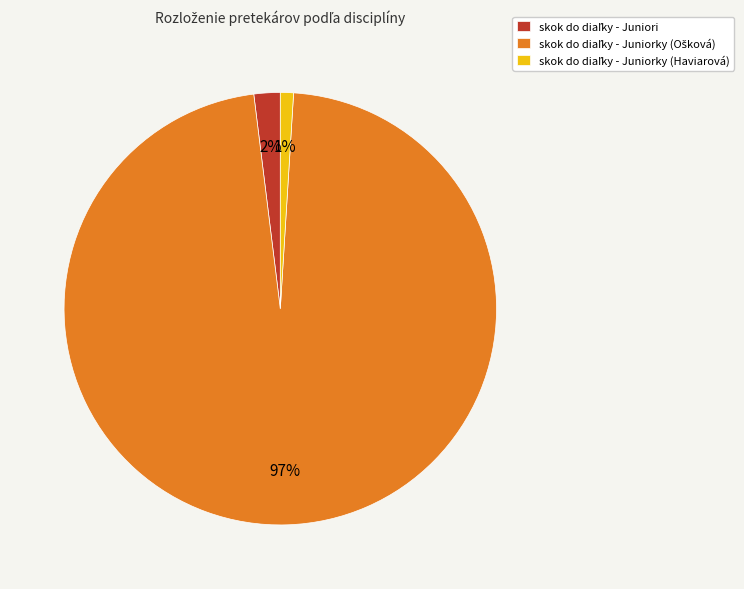

How many slices are in this pie chart?

3